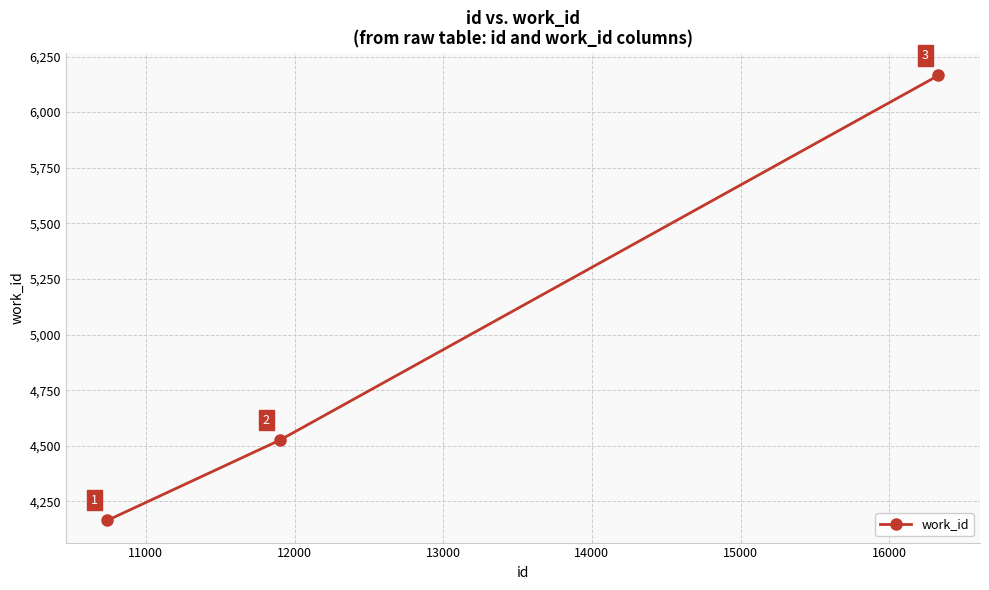

How many data points does each series have?

3